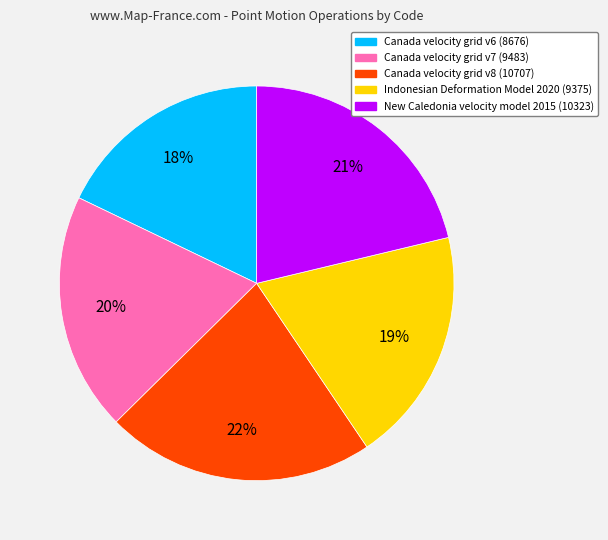

The Canada velocity grid v6 slice represents 18% of the pie. True or false?

True